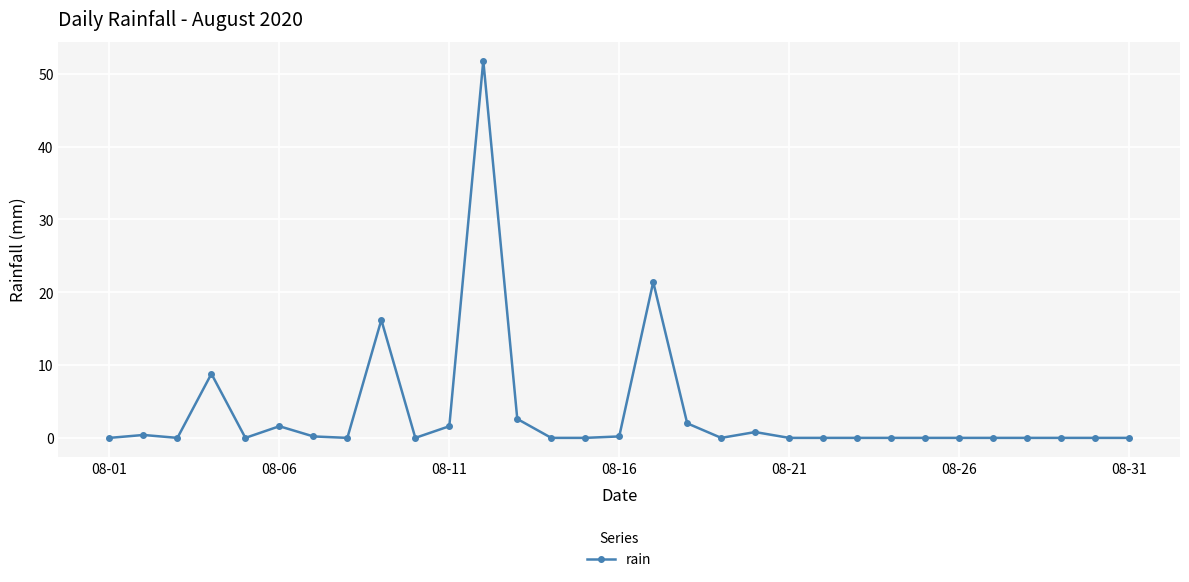

True or false: the data has more than 1 interior local peaks.

True